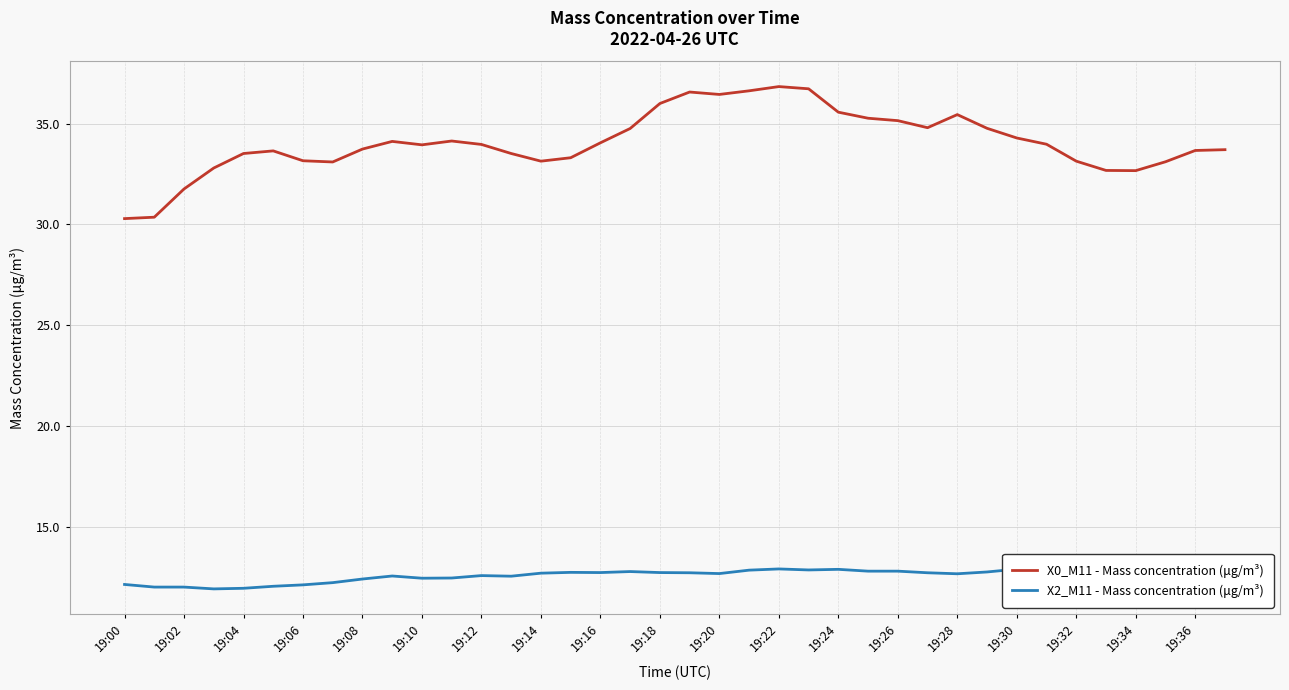

Is it true that X0_M11 - Mass concentration (μg/m³) equals 25.4 at 19:22?

False